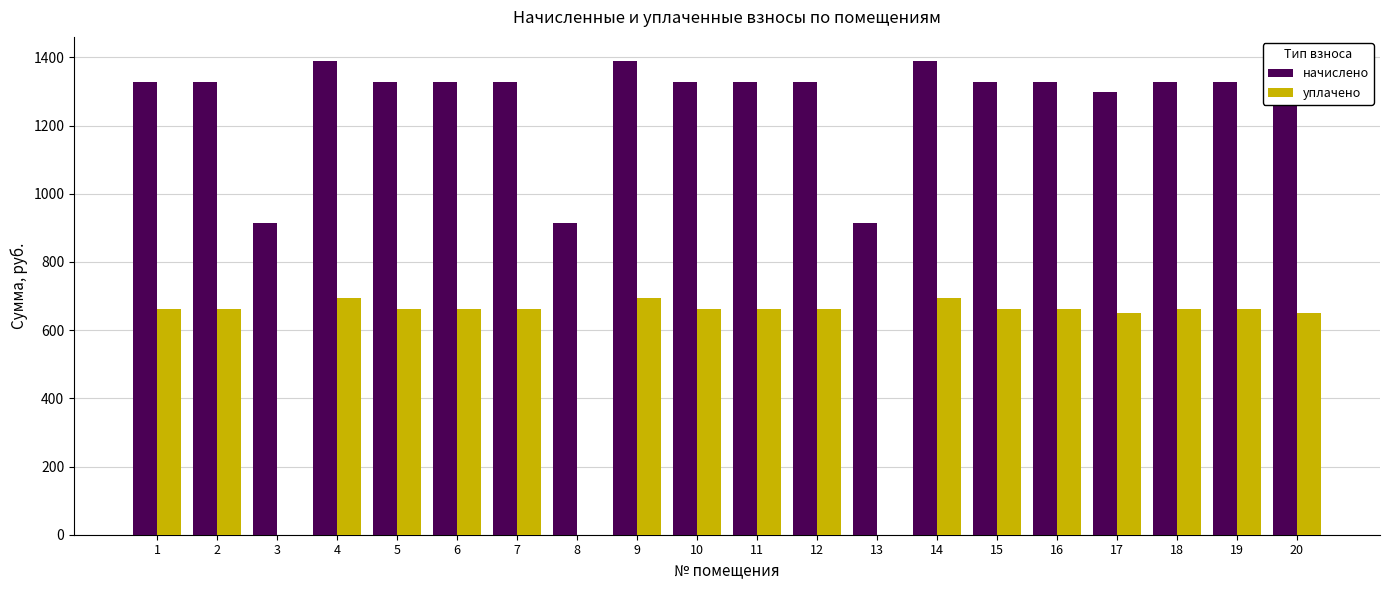

Which series changed the most between 1 and 4?

начислено